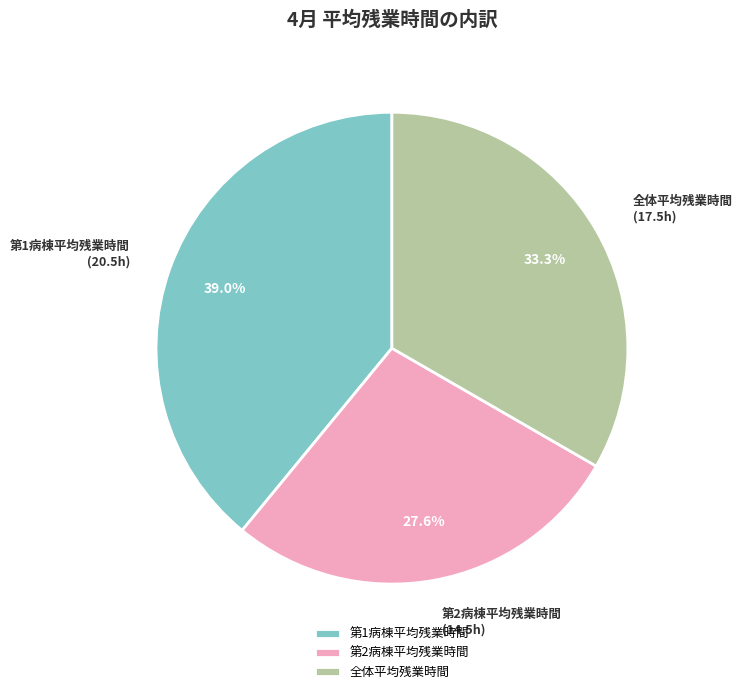

How many segments does this pie chart have?

3